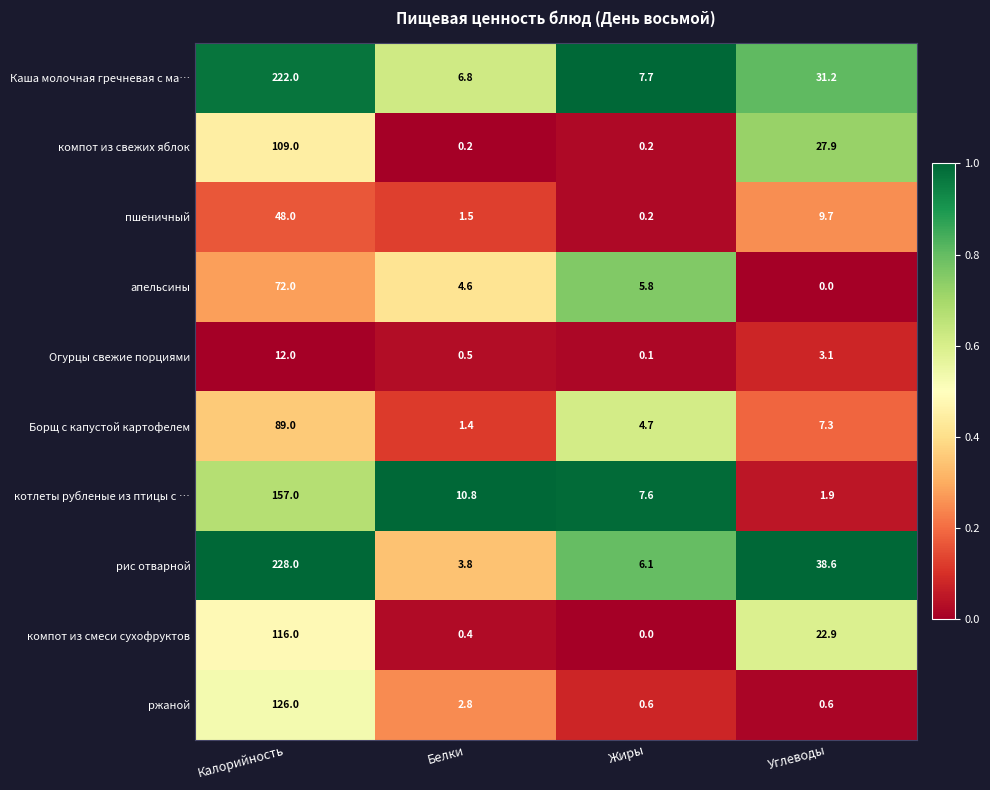

True or false: Каша молочная гречневая с ма… has a value of 6.8 at Белки.

True